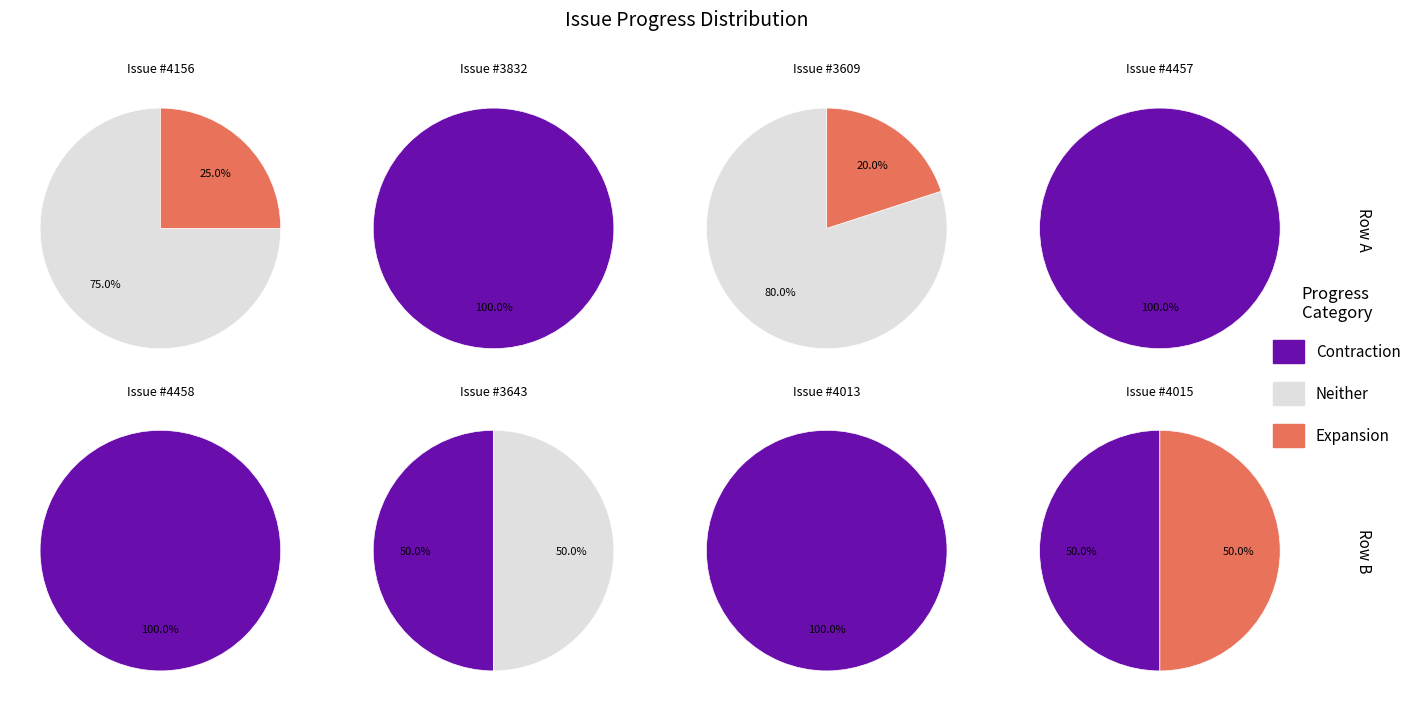

What percentage do 3643 and 4013 together represent?

27.3%